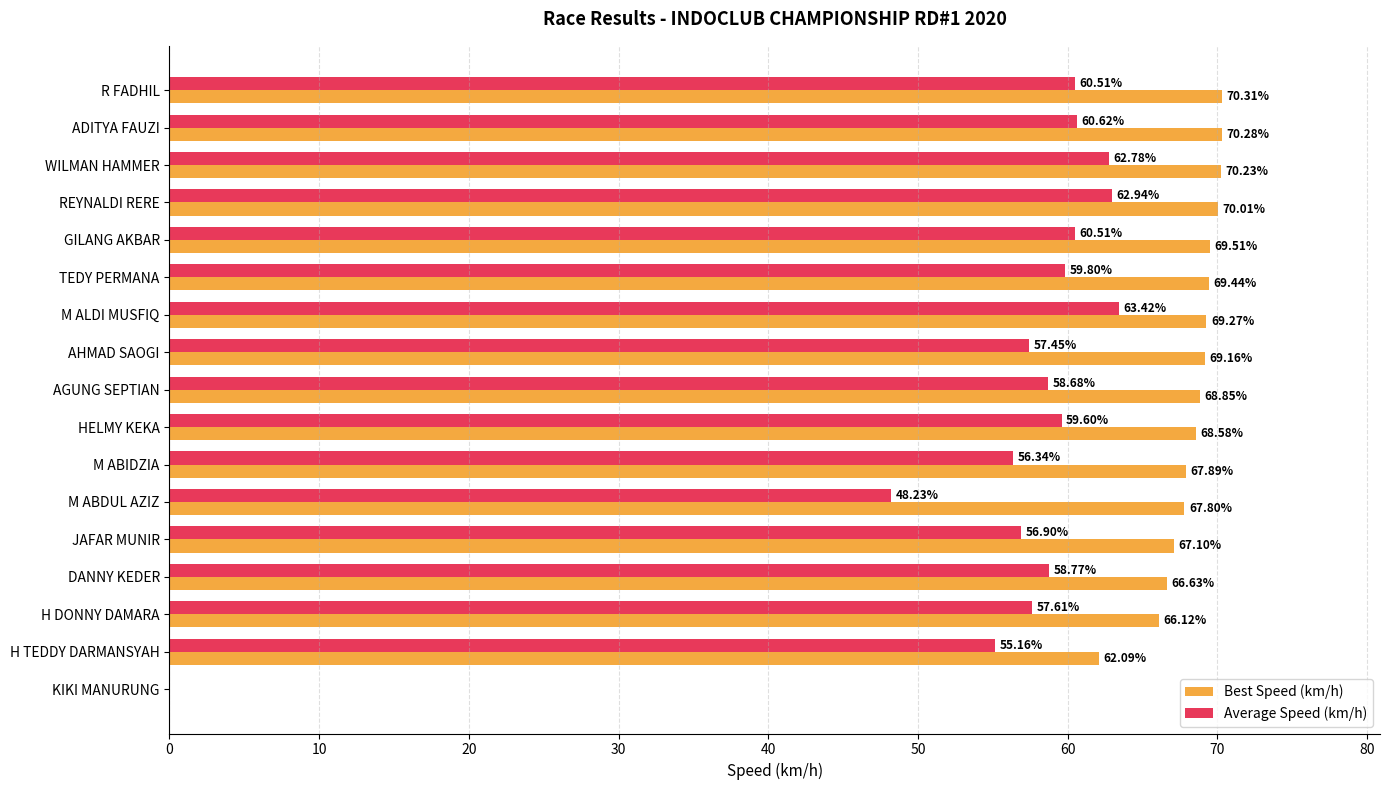

Between TEDY PERMANA and H DONNY DAMARA, which series saw the biggest shift?

Best Speed (km/h)